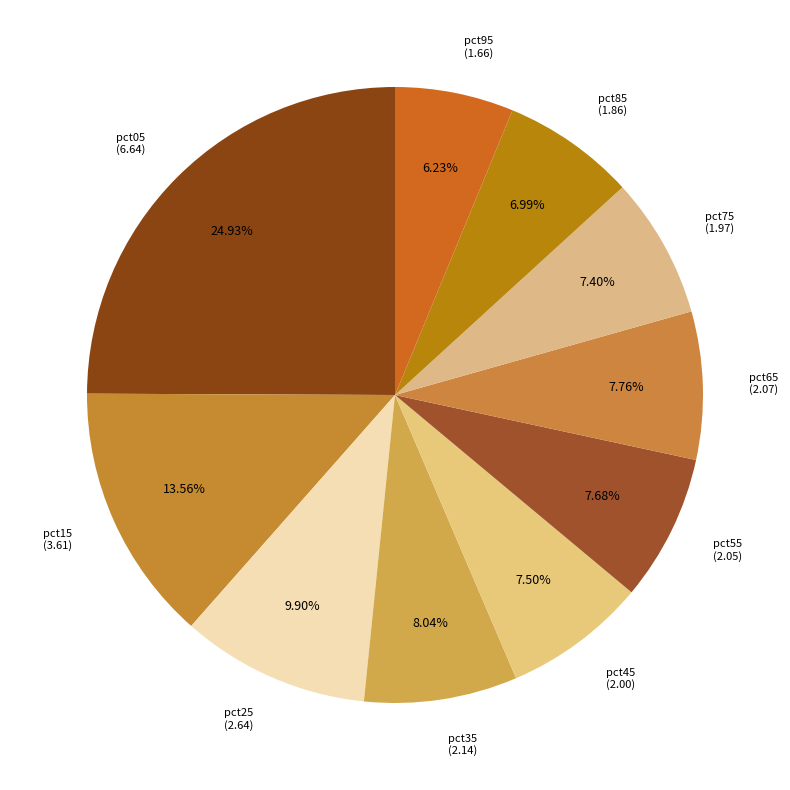

Does pct75 account for over 50% of the chart?

No